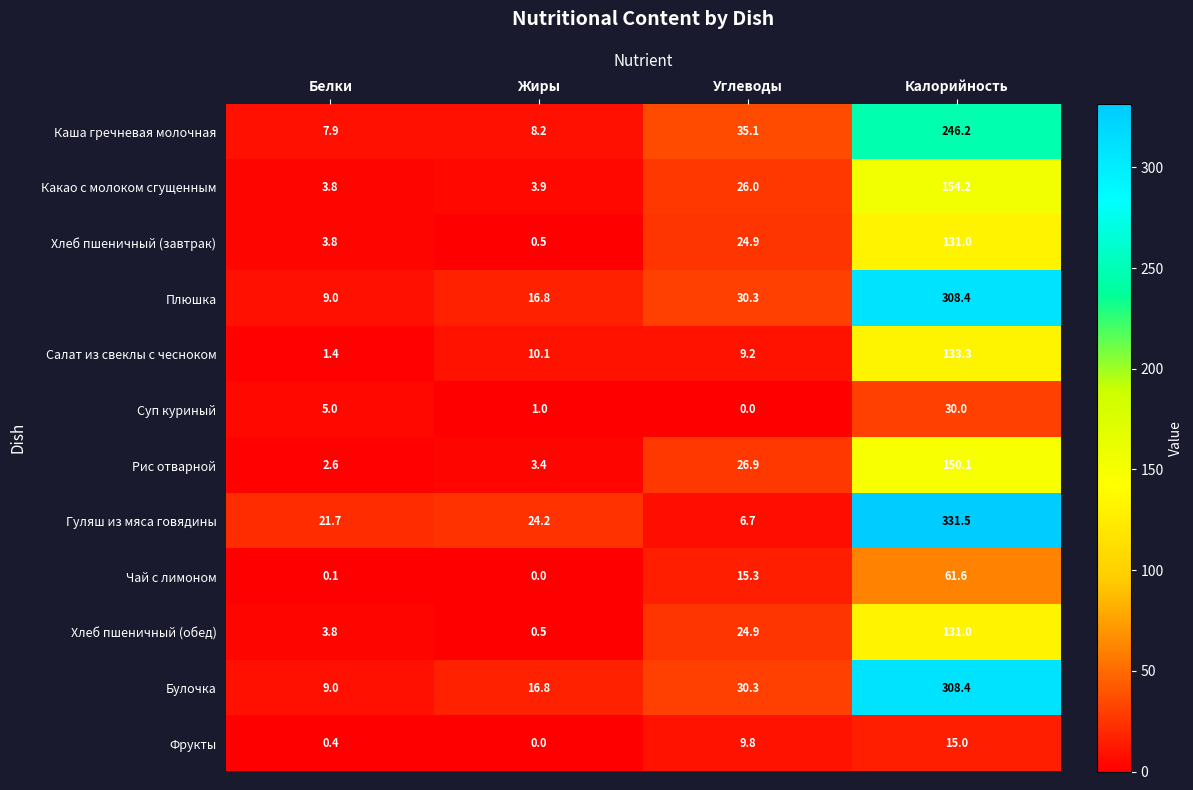

What is the difference between the highest and lowest values at Калорийность?

316.5